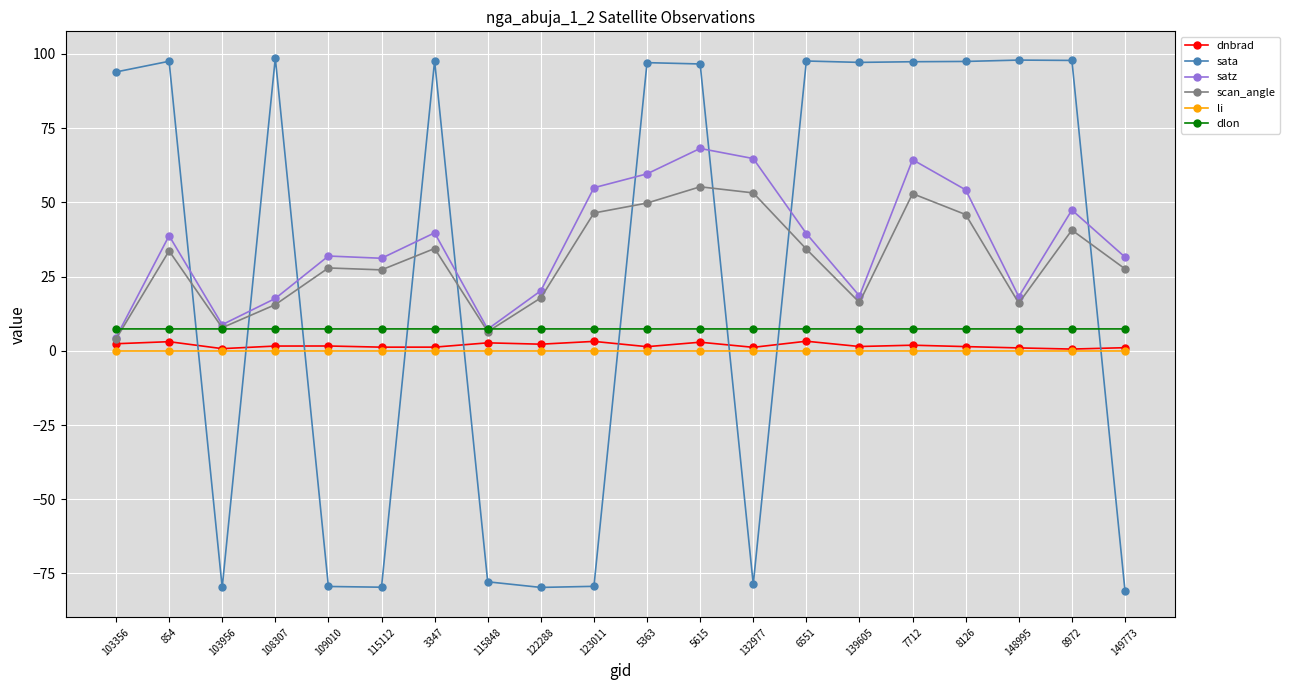

What is the average value of the dlon series?

7.4